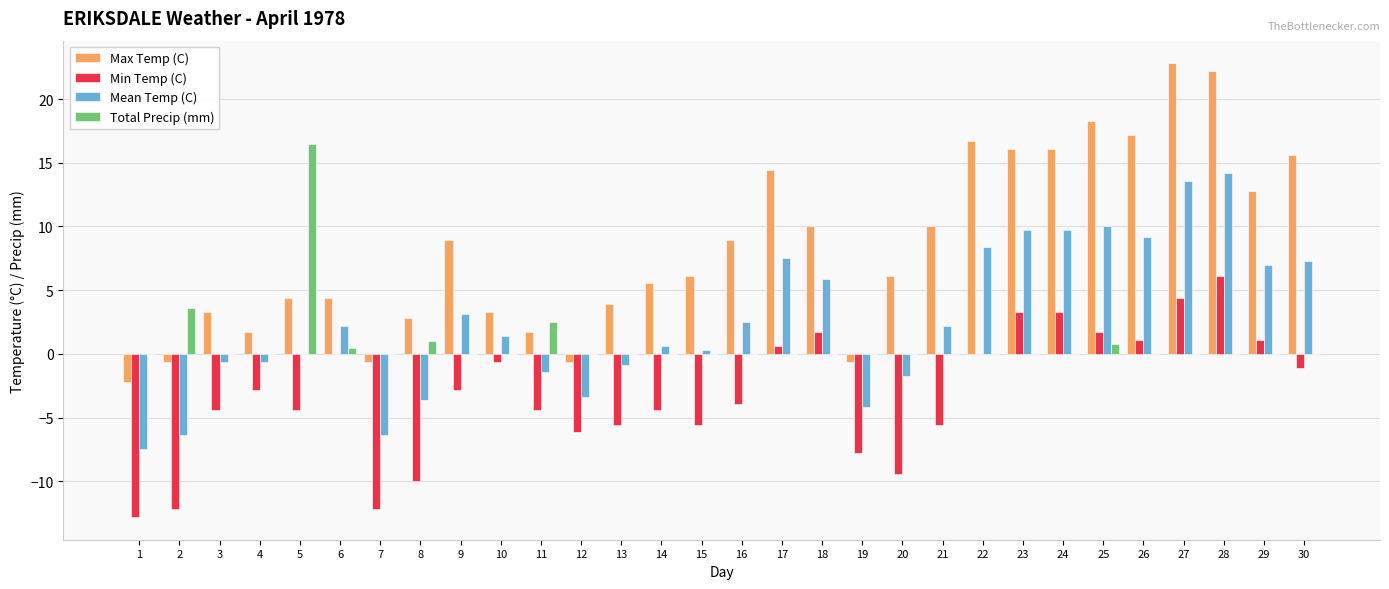

What is the difference between the Mean Temp (C) values at 30 and 11?

8.7